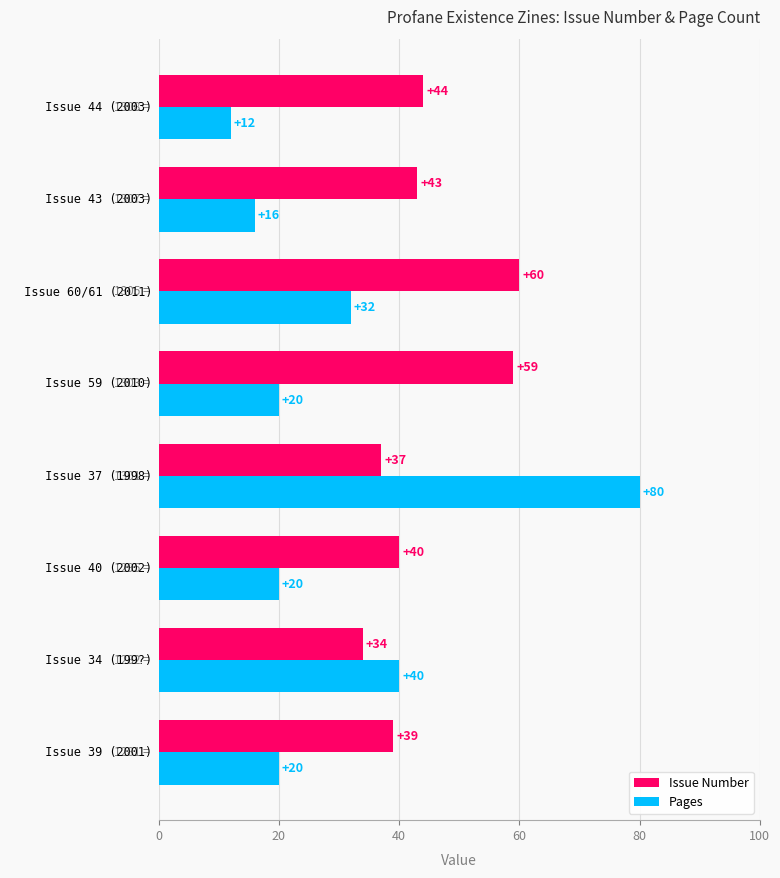

How many categories are shown in the chart?

8